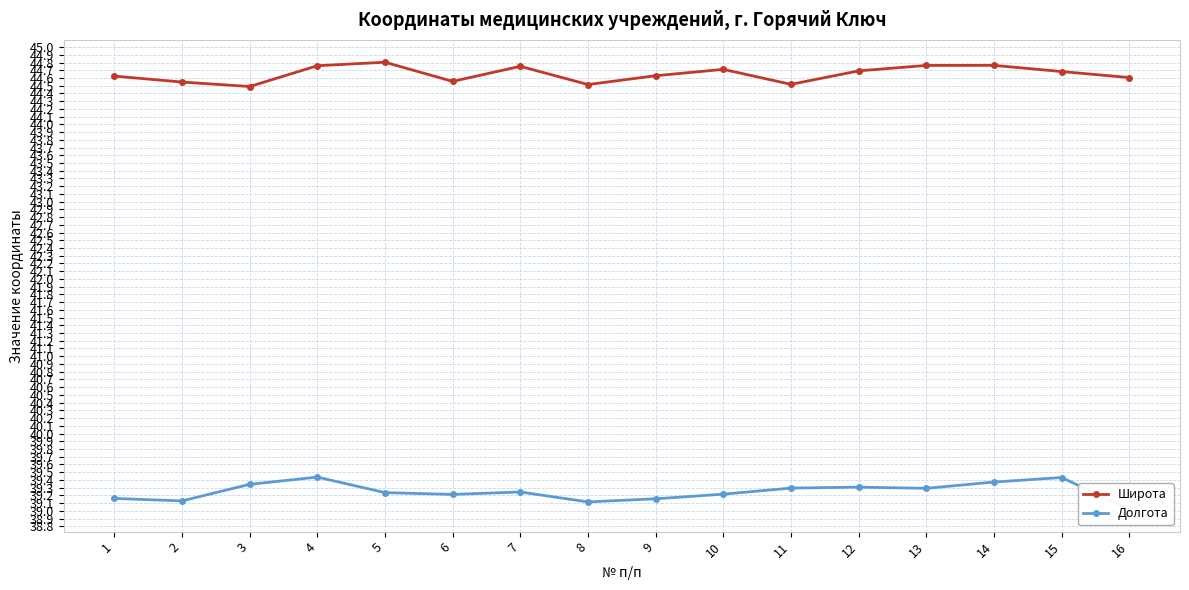

True or false: Долгота and Широта intersect in this chart.

False